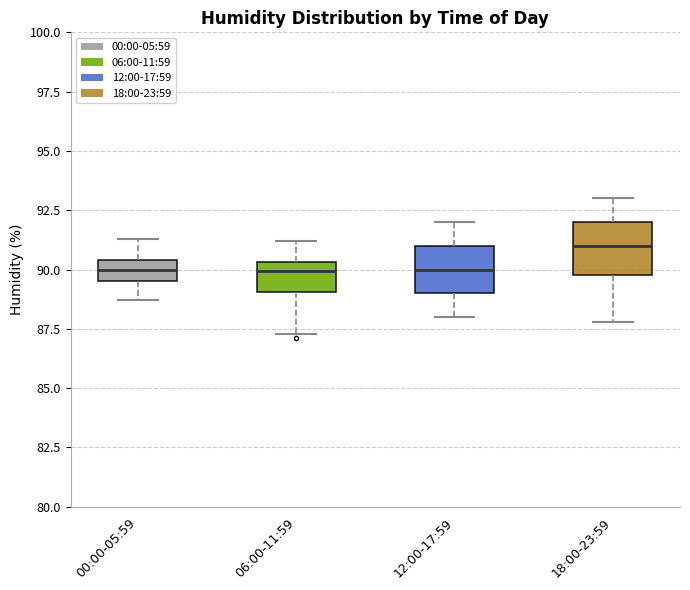

Reading left to right, transcribe this box plot: for each box, give where its median line is, the range the box spans, and where its two whiskers end, as read against the y-axis. The values are not printed on the chart, so give them approximately, as read against the axis.

00:00-05:59: median 90.0, box 89.5 to 90.5, whiskers 88.5 to 91.5
06:00-11:59: median 90.0, box 89.0 to 90.5, whiskers 87.5 to 91.0
12:00-17:59: median 90.0, box 89.0 to 91.0, whiskers 88.0 to 92.0
18:00-23:59: median 91.0, box 90.0 to 92.0, whiskers 88.0 to 93.0